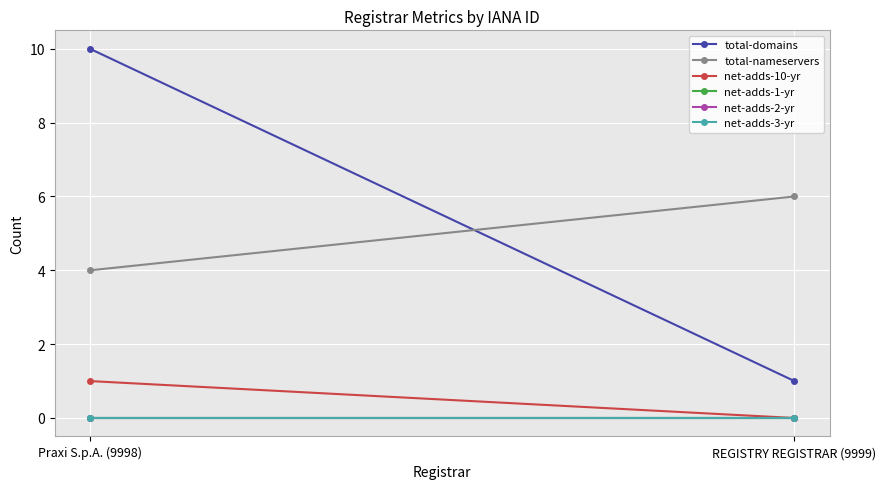

Is the value of net-adds-3-yr at REGISTRY REGISTRAR (9999) greater than the value of net-adds-2-yr at REGISTRY REGISTRAR (9999)?

No